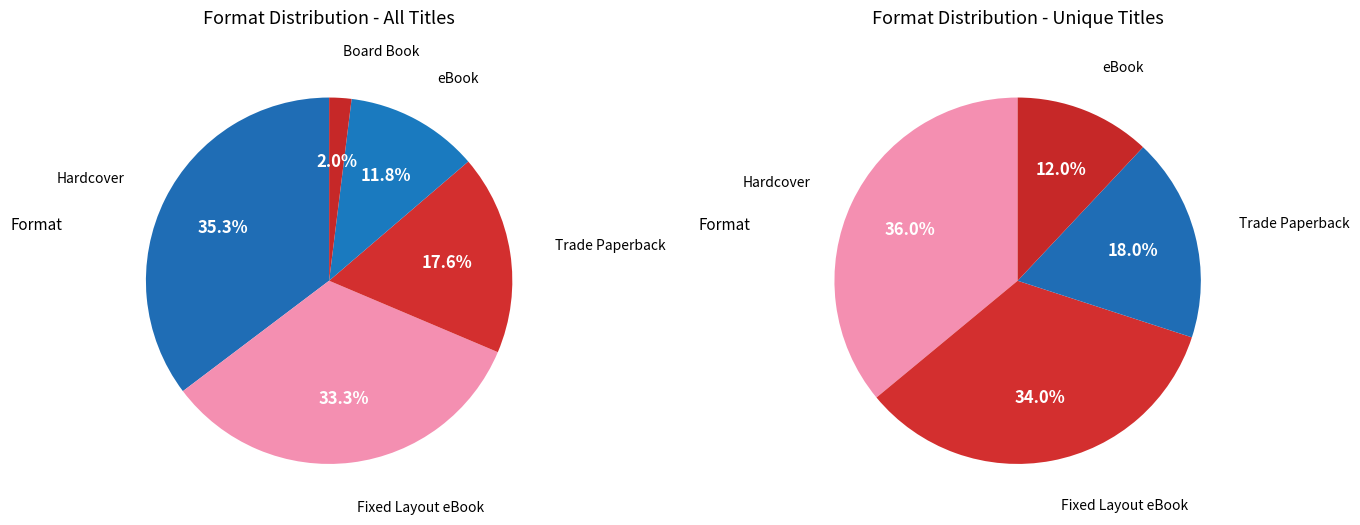

Is there a majority slice in this chart?

No